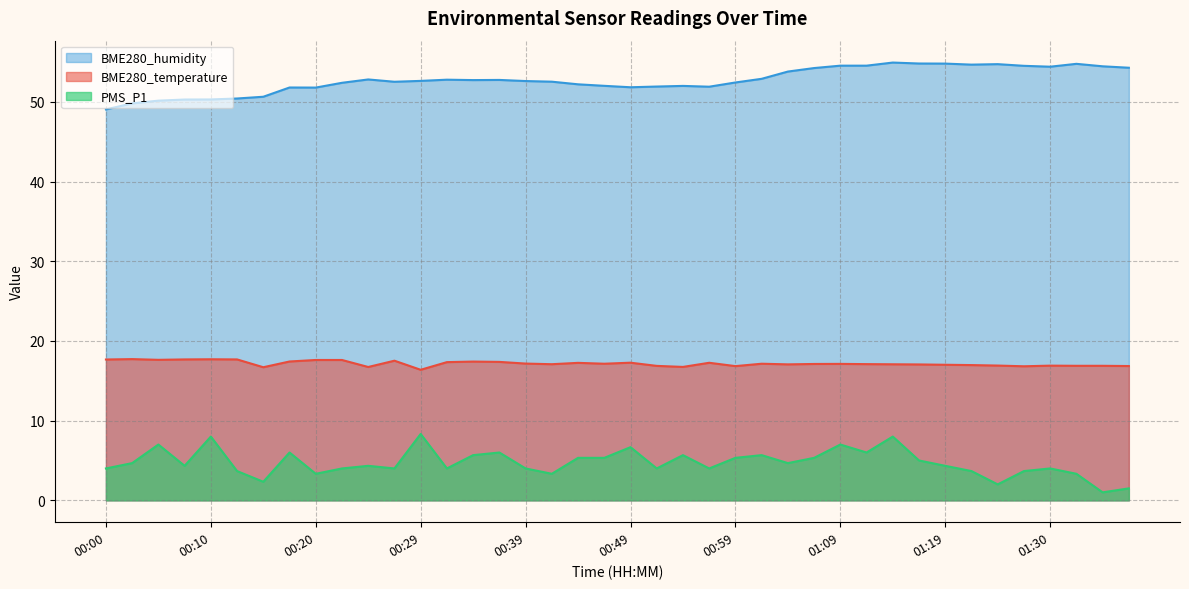

True or false: BME280_temperature and PMS_P1 intersect in this chart.

False